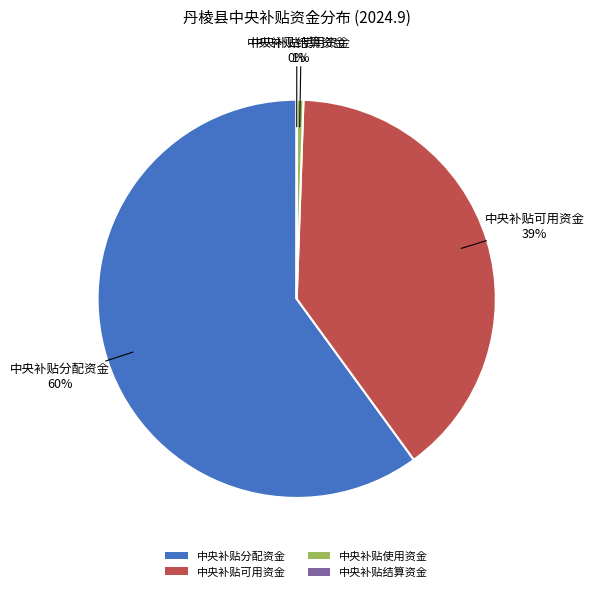

True or false: 中央补贴分配资金 accounts for 60% of the total.

True